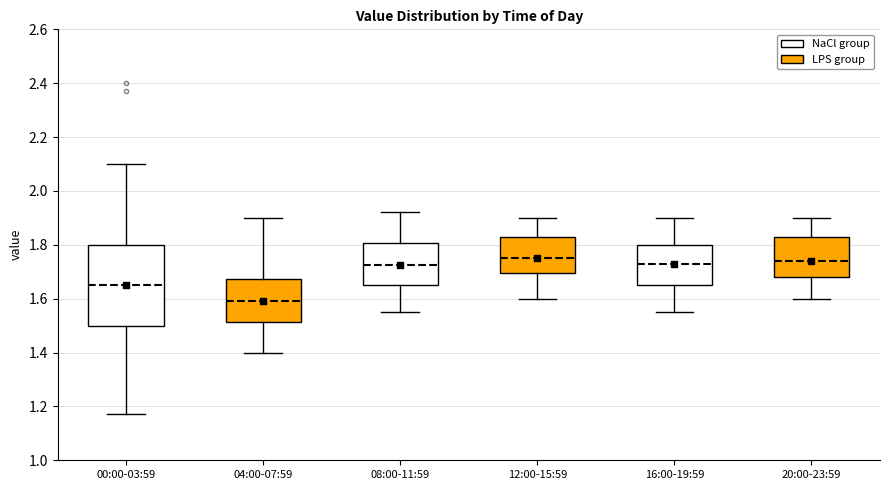

Reading left to right, read every box against the y-axis: the position of its median line, the range the box covers, and the ends of its whiskers. The values are not printed on the chart, so give them approximately, as read against the axis.

00:00-03:59: median 1.66, box 1.50 to 1.80, whiskers 1.18 to 2.10
04:00-07:59: median 1.60, box 1.52 to 1.68, whiskers 1.40 to 1.90
08:00-11:59: median 1.72, box 1.66 to 1.80, whiskers 1.56 to 1.92
12:00-15:59: median 1.76, box 1.70 to 1.84, whiskers 1.60 to 1.90
16:00-19:59: median 1.74, box 1.66 to 1.80, whiskers 1.56 to 1.90
20:00-23:59: median 1.74, box 1.68 to 1.84, whiskers 1.60 to 1.90